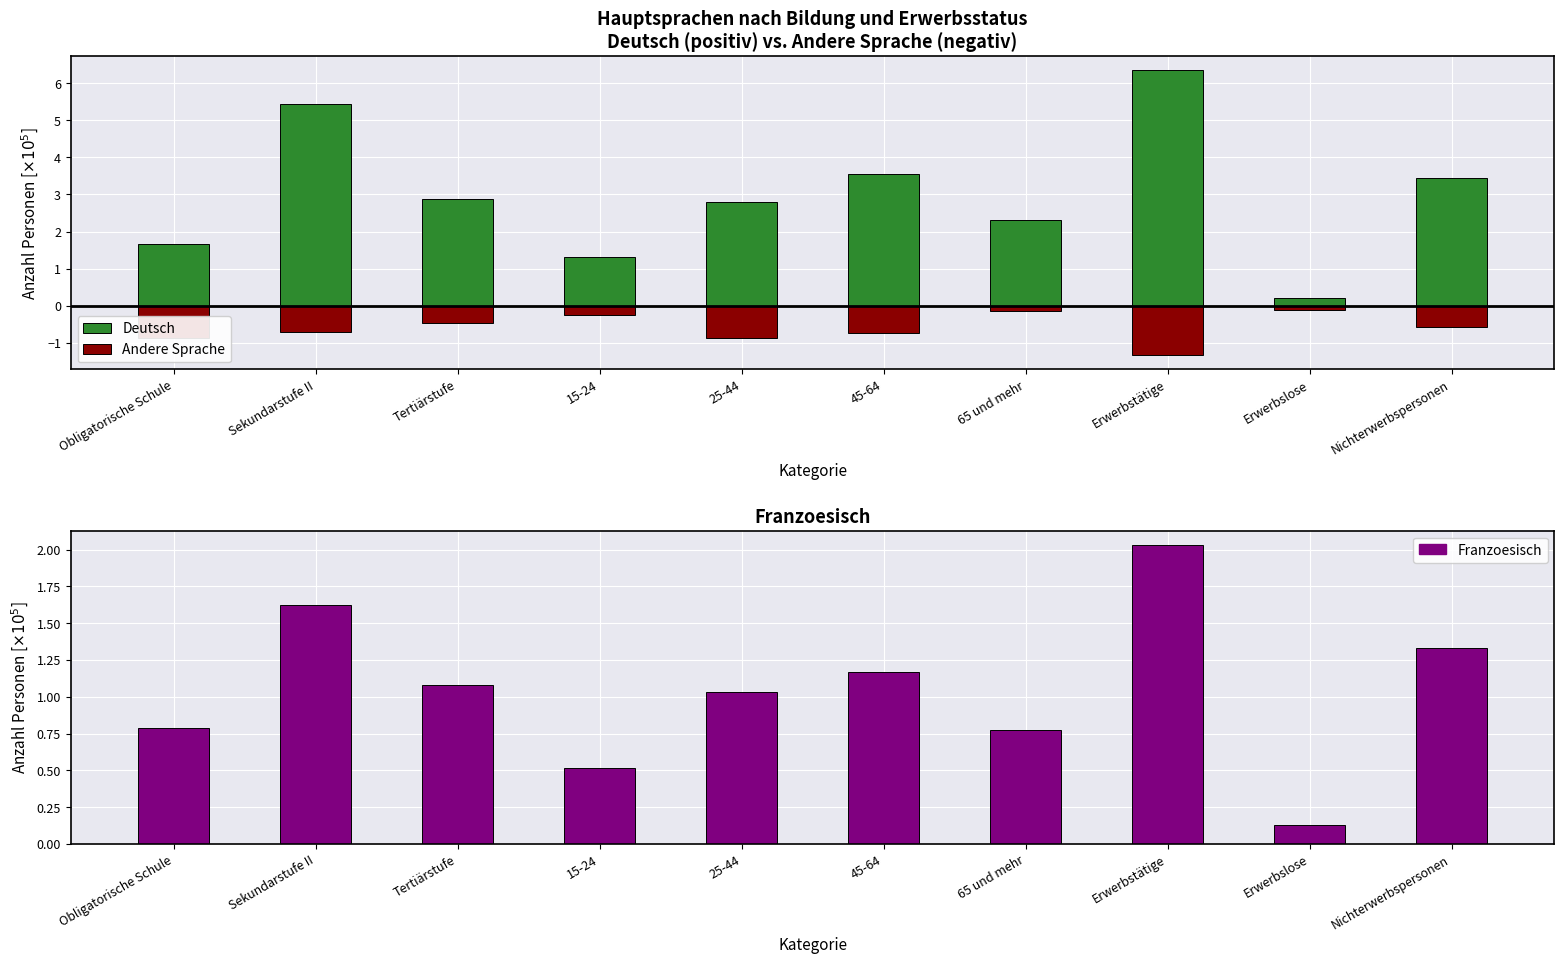

Which series has the widest spread of values?

Deutsch